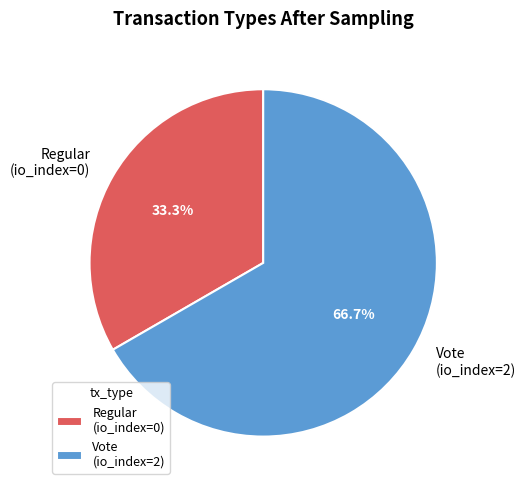

Combined, do Vote (io_index=2) and Regular (io_index=0) account for over 50%?

Yes